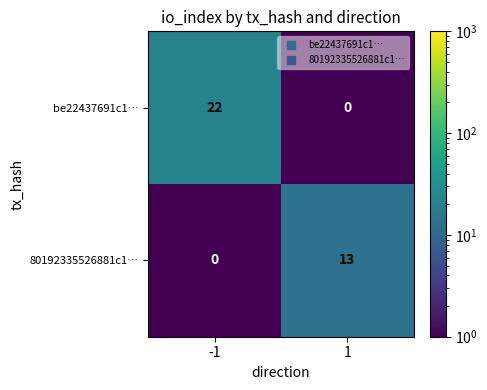

Reading left to right, extract all data points from this chart.

be22437691c1…: 22	0
80192335526881c1…: 0	13